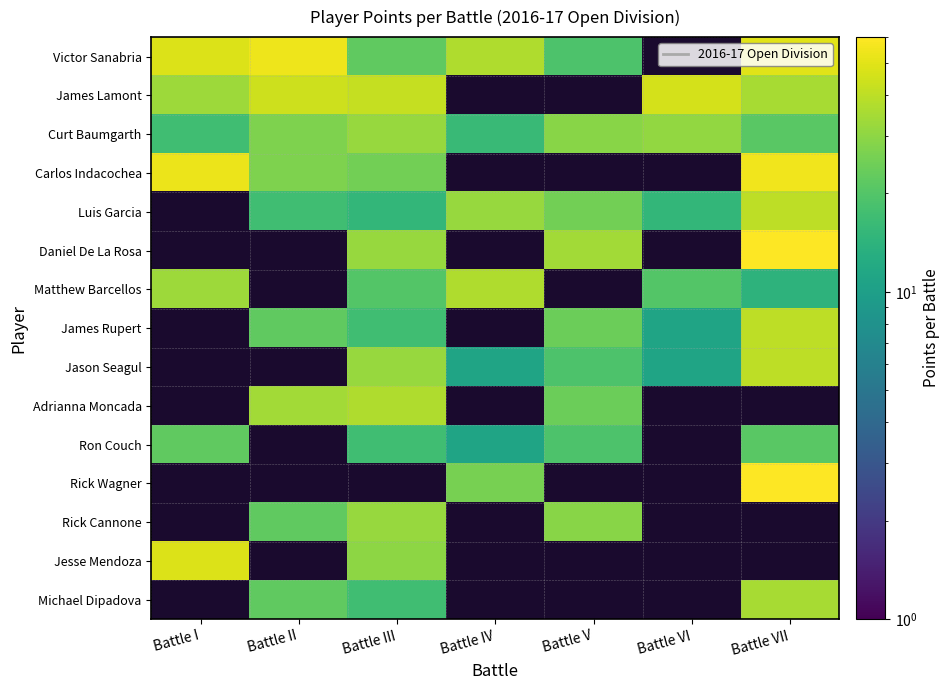

What is the sum of the Victor Sanabria values at Battle V and Battle III?

41.0